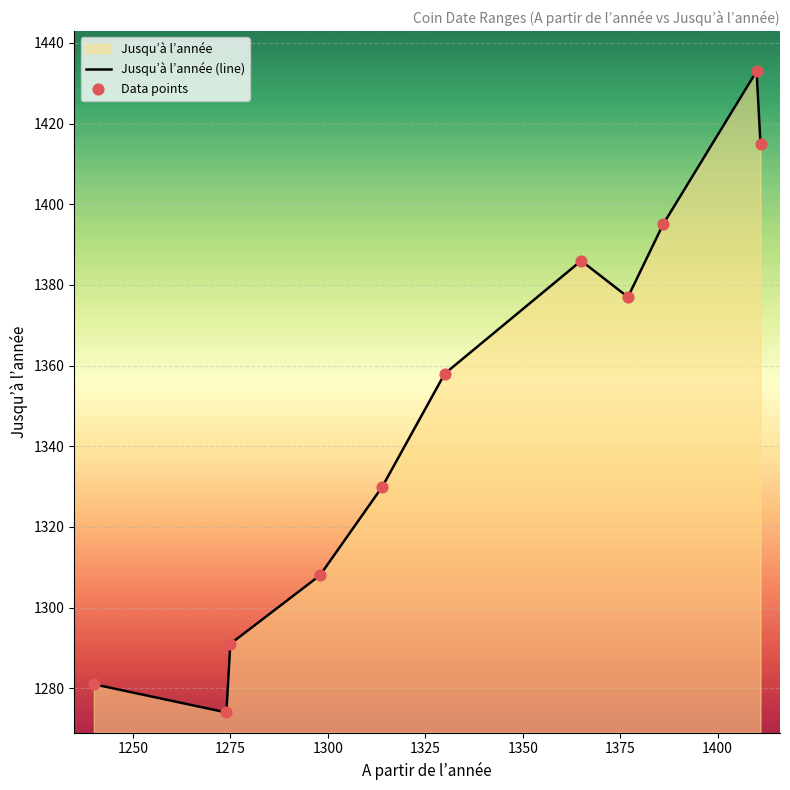

What is the maximum value shown in the chart?

1433